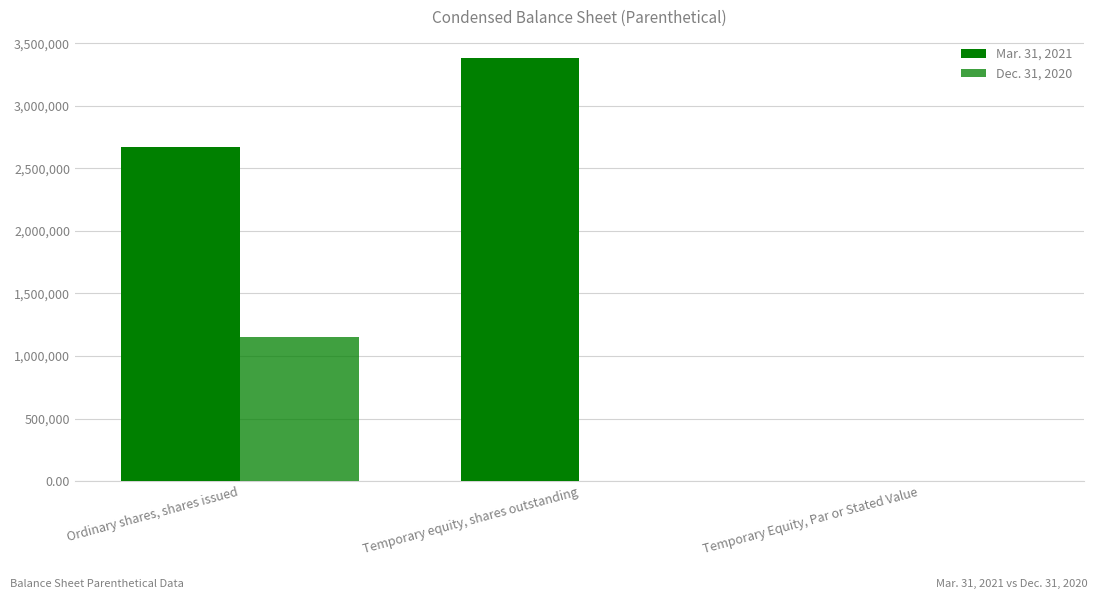

Count the number of data series in this chart.

2